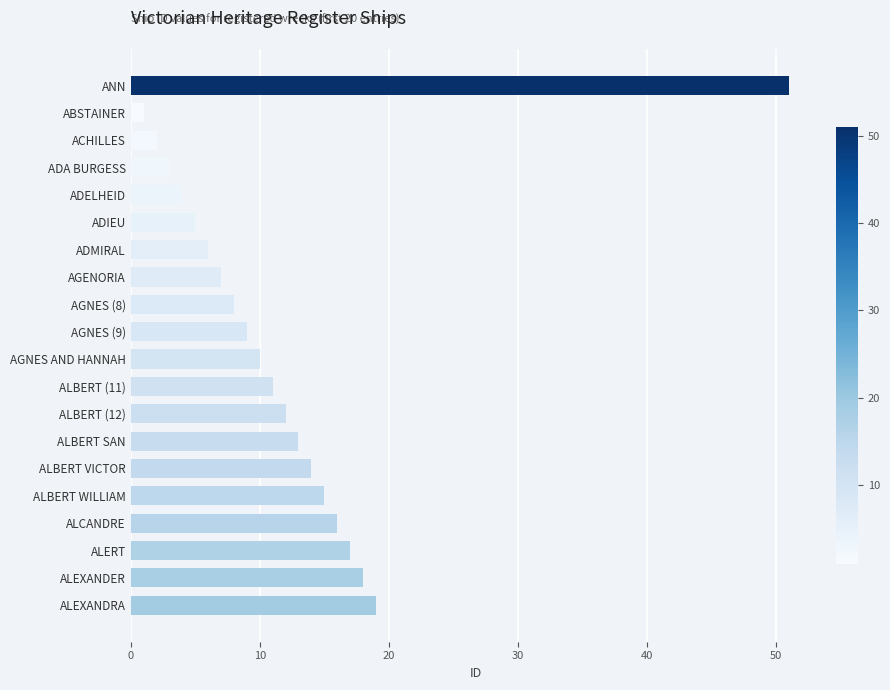

How many distinct data groups are displayed?

1